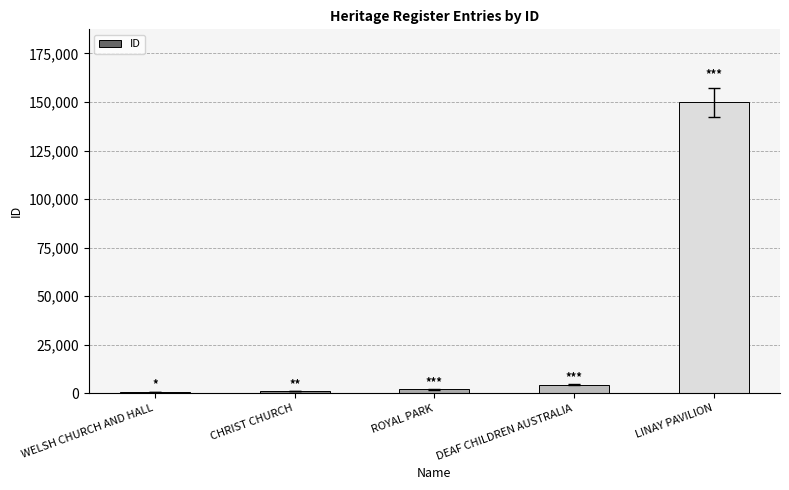

The value at CHRIST CHURCH is 1080. True or false?

True